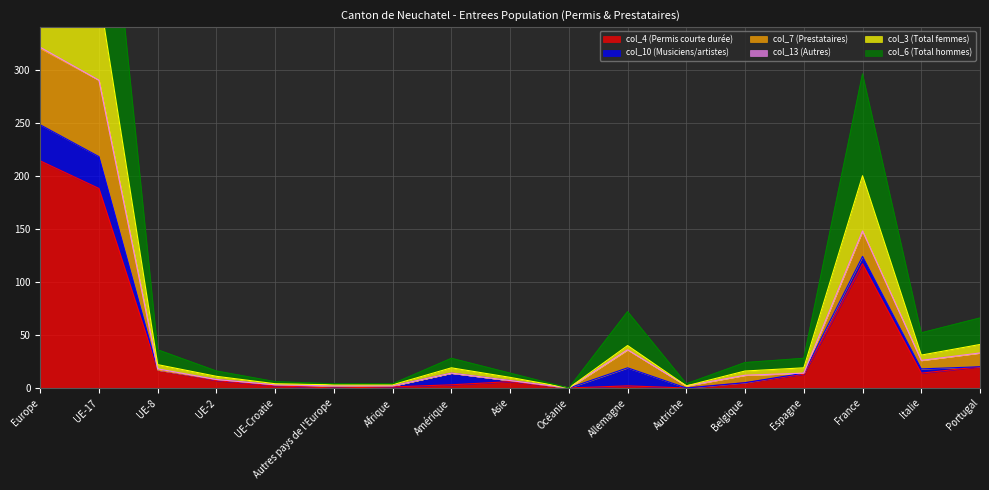

Where is col_7 (Prestataires) nearest to the value 160?

France